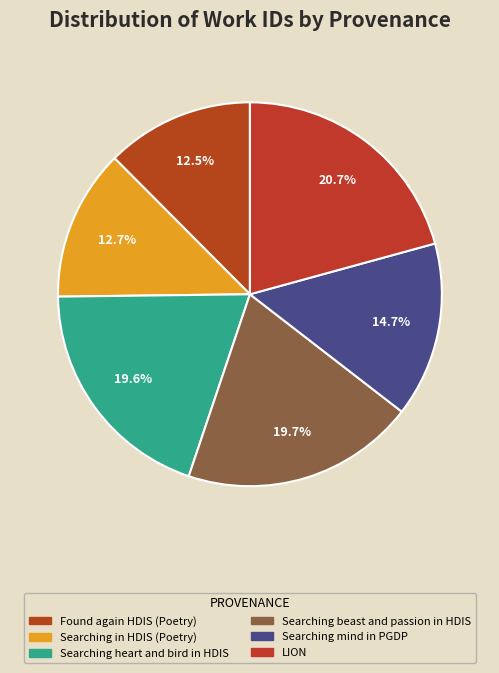

Count the number of slices in the pie.

6